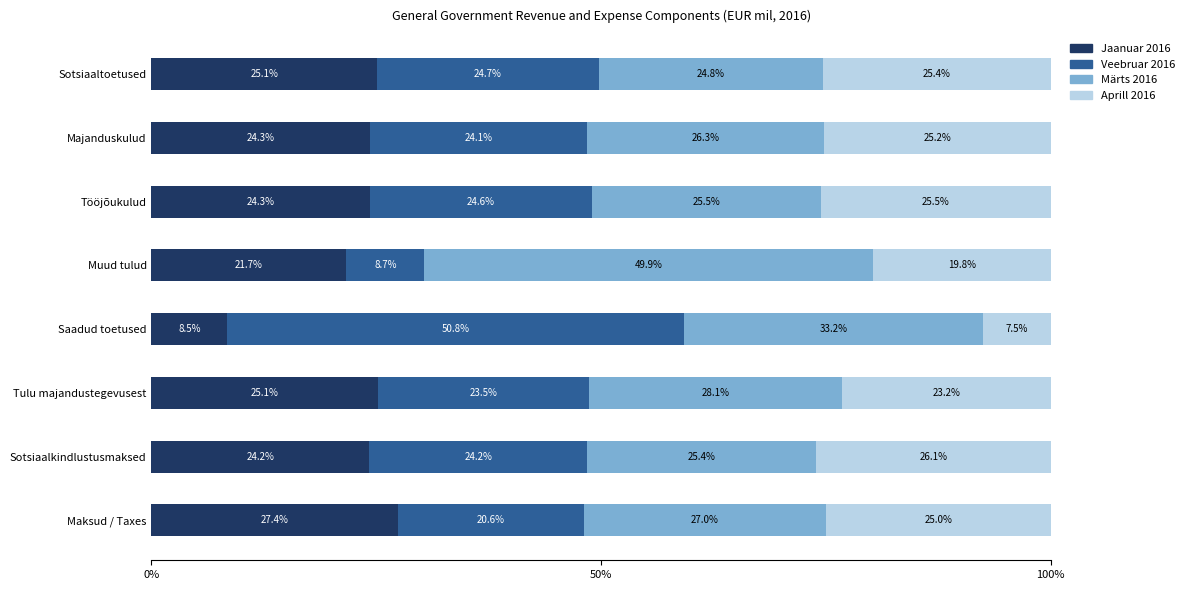

What is the sum of the Jaanuar 2016 values at Muud tulud and Tööjõukulud?

46.0